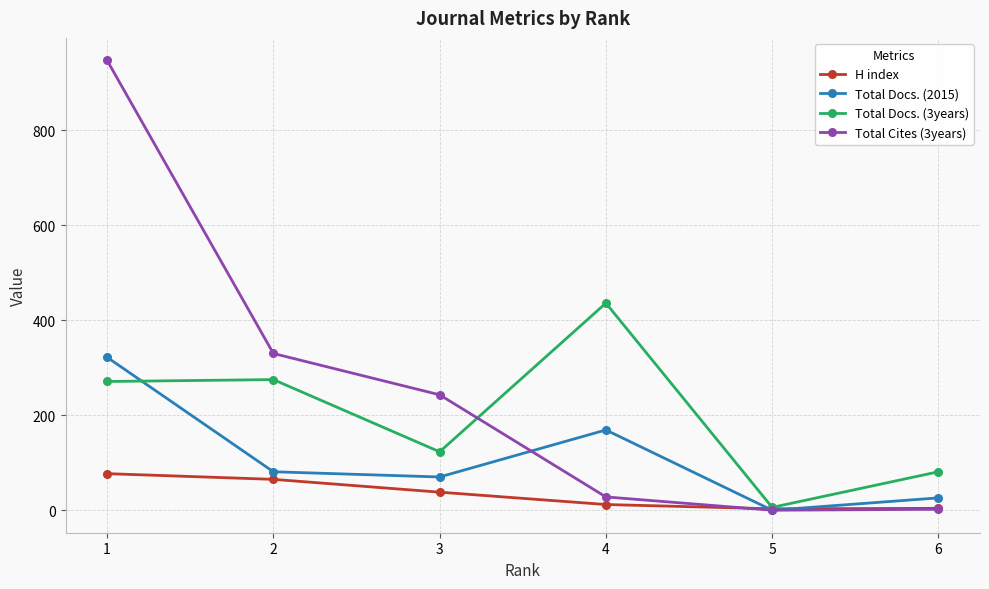

True or false: H index has more than 1 interior local peaks.

False